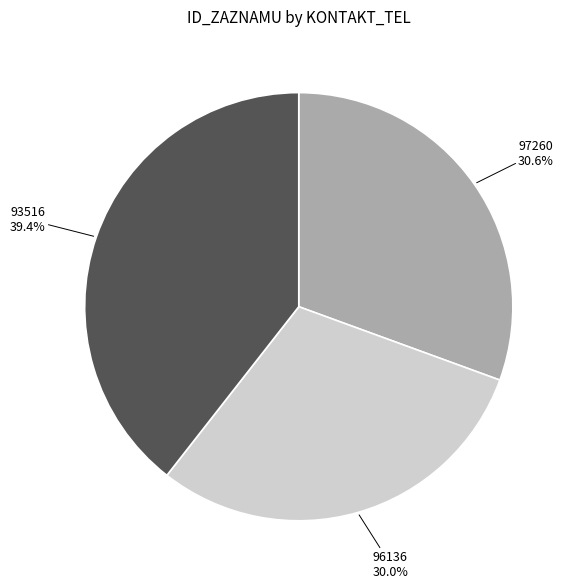

Is it true that 96136 is 30% of the pie?

True